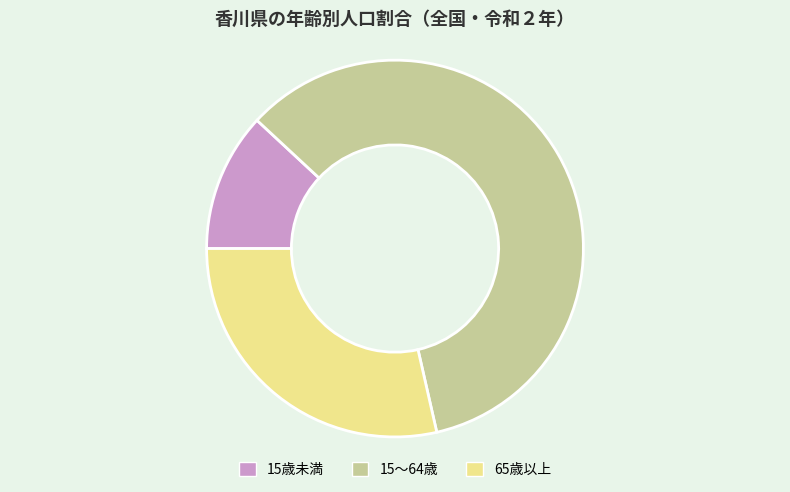

Is the sum of 65歳以上 and 15～64歳 greater than half?

Yes